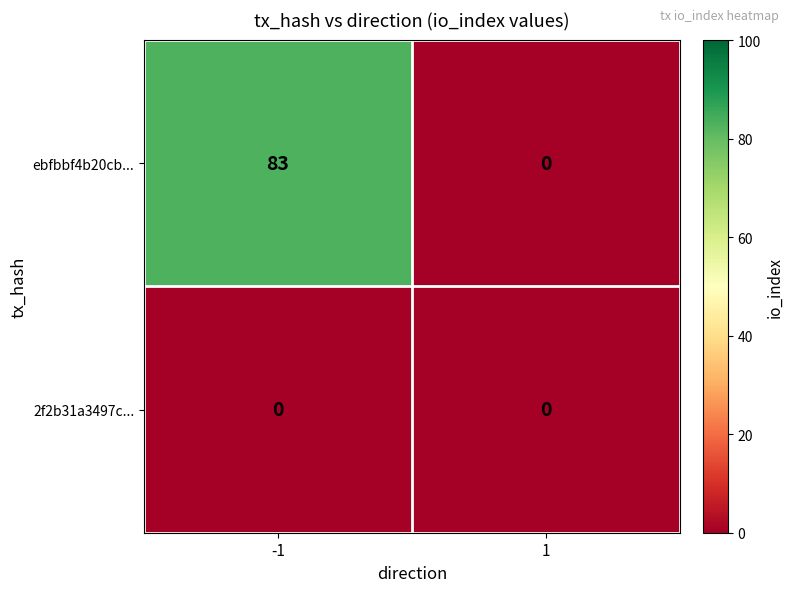

How many data points in ebfbbf4b20cb... are less than 83?

1